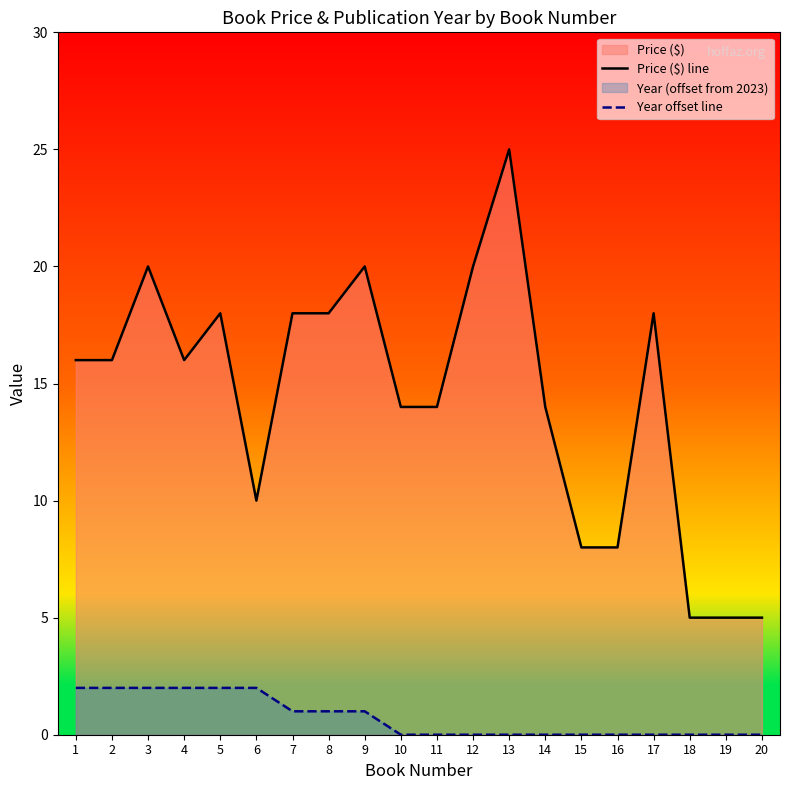

True or false: Year offset line has more than 1 points higher than both neighbors.

False